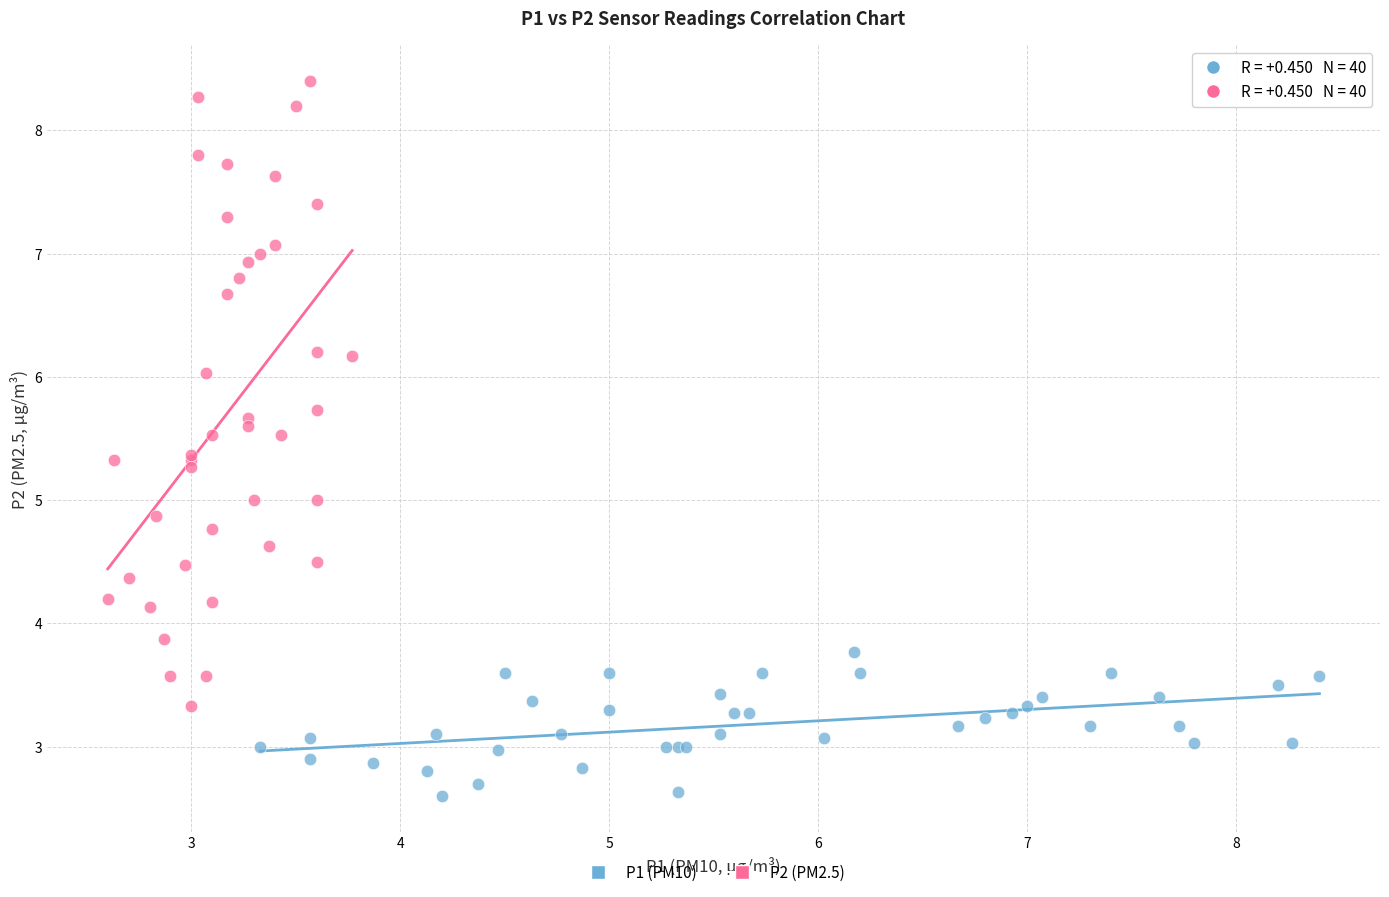

Which series reaches the minimum Y coordinate?

P1 (PM10)